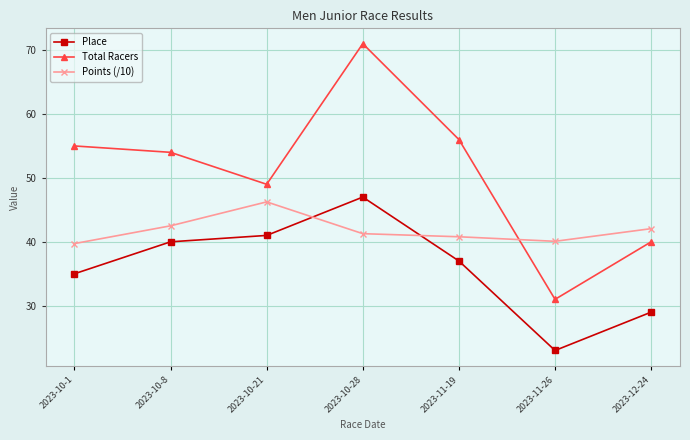

What are all the series names shown in the legend?

Place, Total Racers, Points (/10)